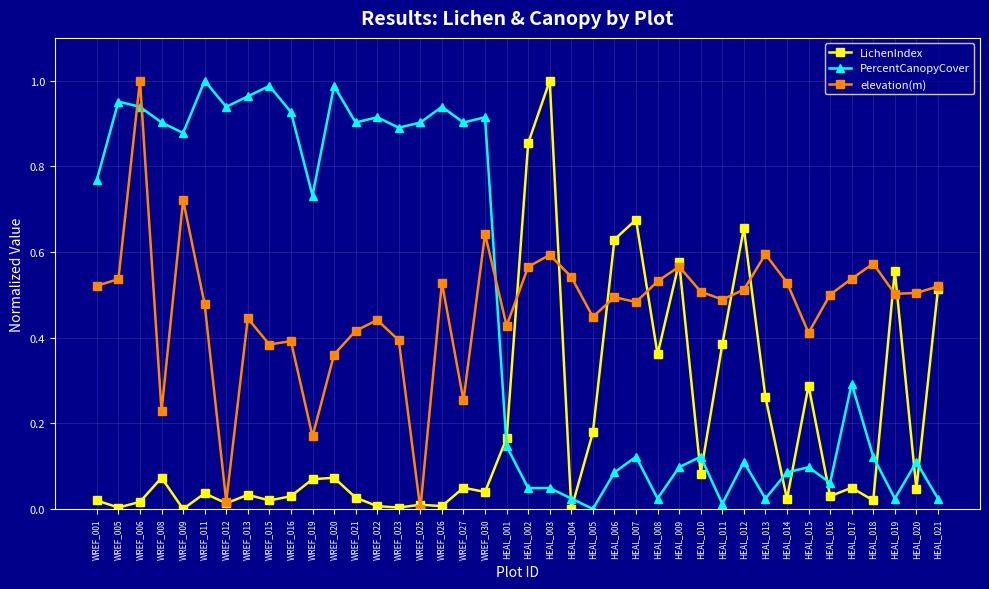

The PercentCanopyCover series shows 1.2 at WREF_023. True or false?

False